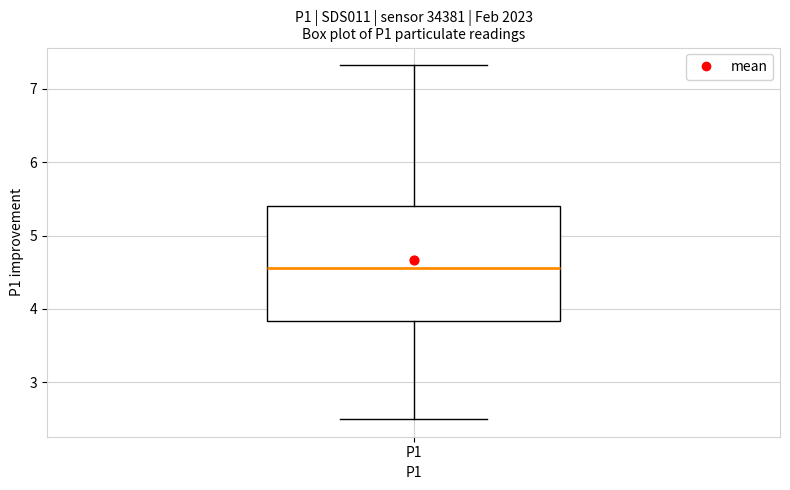

Read this box plot against the y-axis: the position of the median line, the range covered by the box, and the ends of both whiskers. The values are not printed on the chart, so give them approximately, as read against the axis.

median 4.6, box 3.8 to 5.4, whiskers 2.5 to 7.3